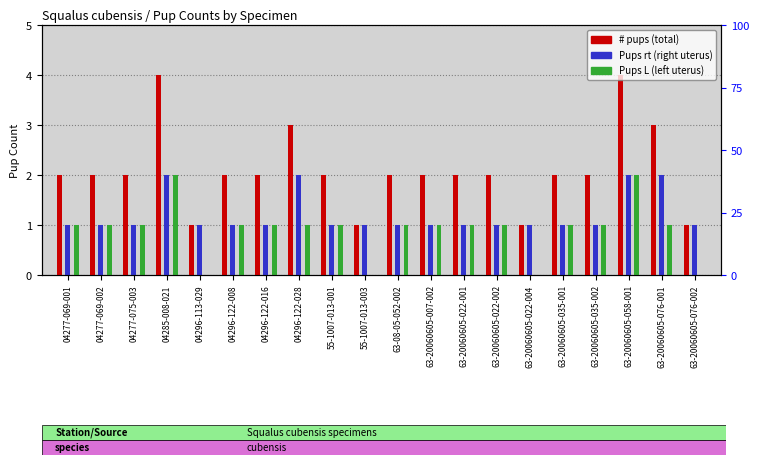

How many values in Pups L are above zero?

16